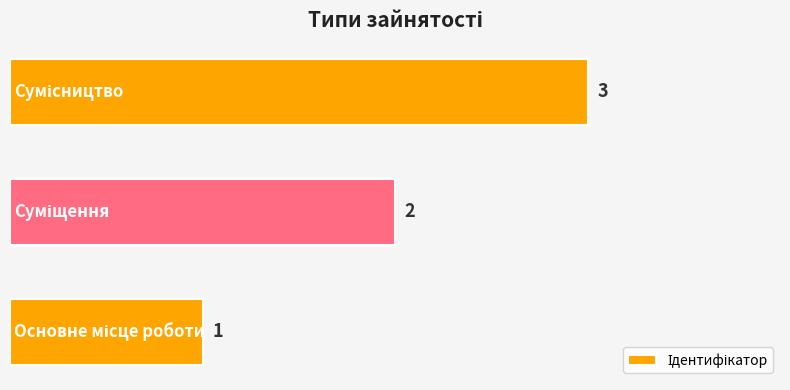

What is the difference between the maximum and minimum values?

2